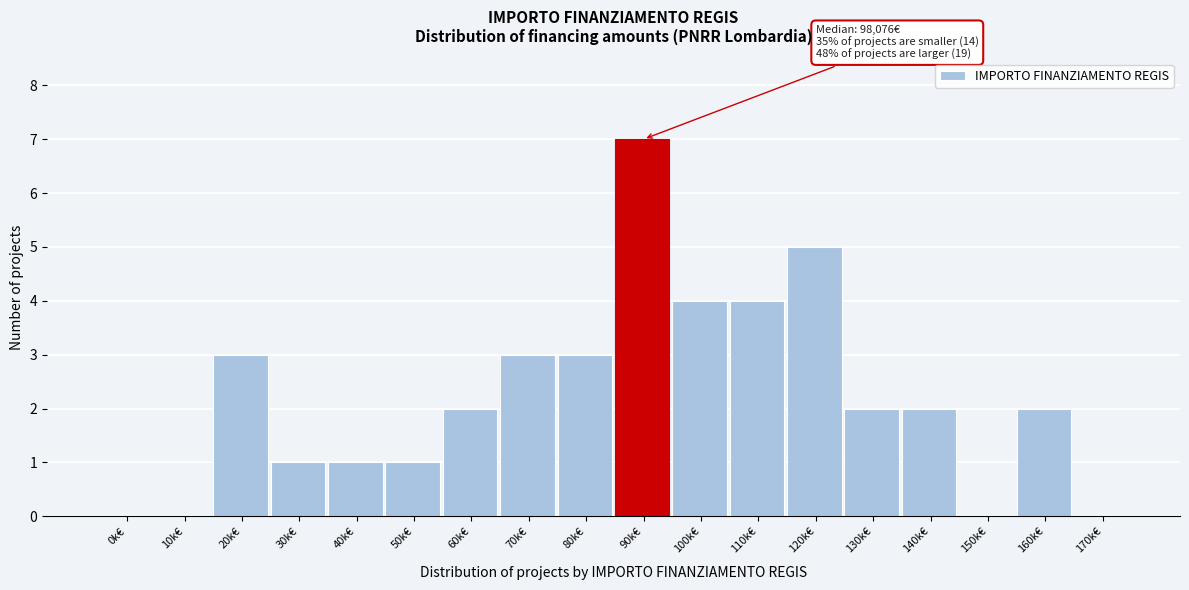

Reading left to right, transcribe all the data shown in this chart.

0k€=0	10k€=0	20k€=3	30k€=1	40k€=1	50k€=1	60k€=2	70k€=3	80k€=3	90k€=7	100k€=4	110k€=4	120k€=5	130k€=2	140k€=2	150k€=0	160k€=2	170k€=0